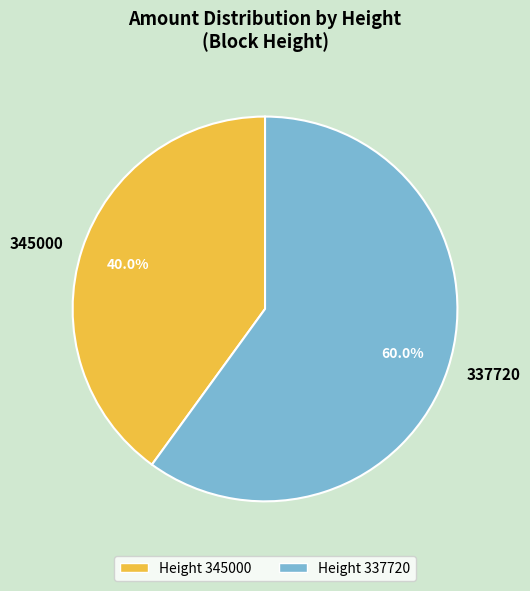

How many slices are in this pie chart?

2